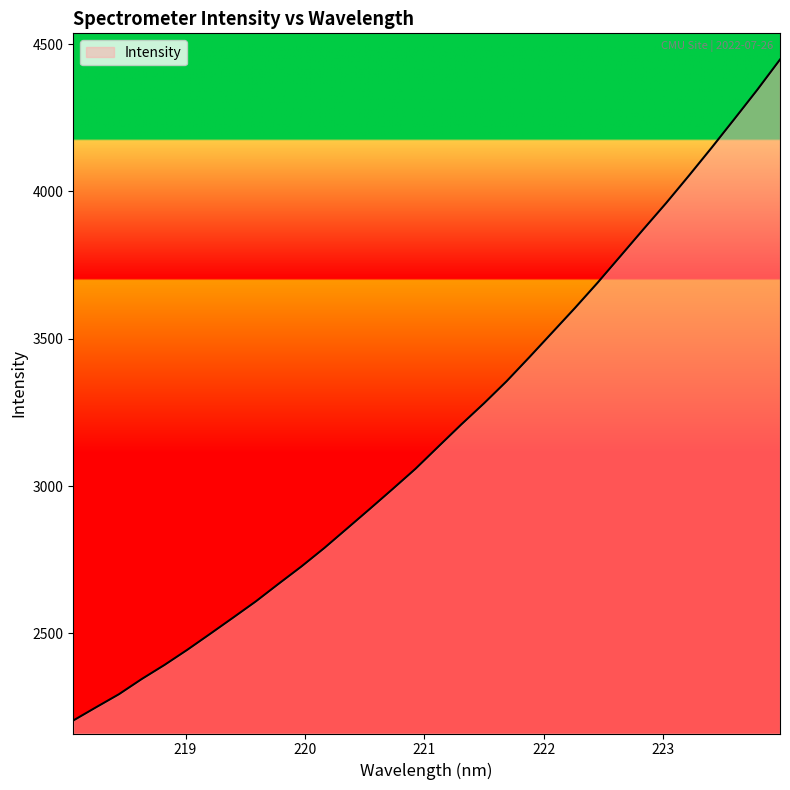

Reading right to left, list all the values displayed in this chart.

4447.5	4344.5	4245.9	4148.5	4053.4	3960.4	3871.2	3780.9	3690.8	3604.6	3521.0	3437.6	3355.8	3280.2	3208.3	3133.6	3058.5	2990.0	2922.5	2855.9	2789.5	2727.1	2668.3	2608.5	2553.2	2498.5	2444.4	2393.0	2345.1	2293.5	2249.2	2204.3